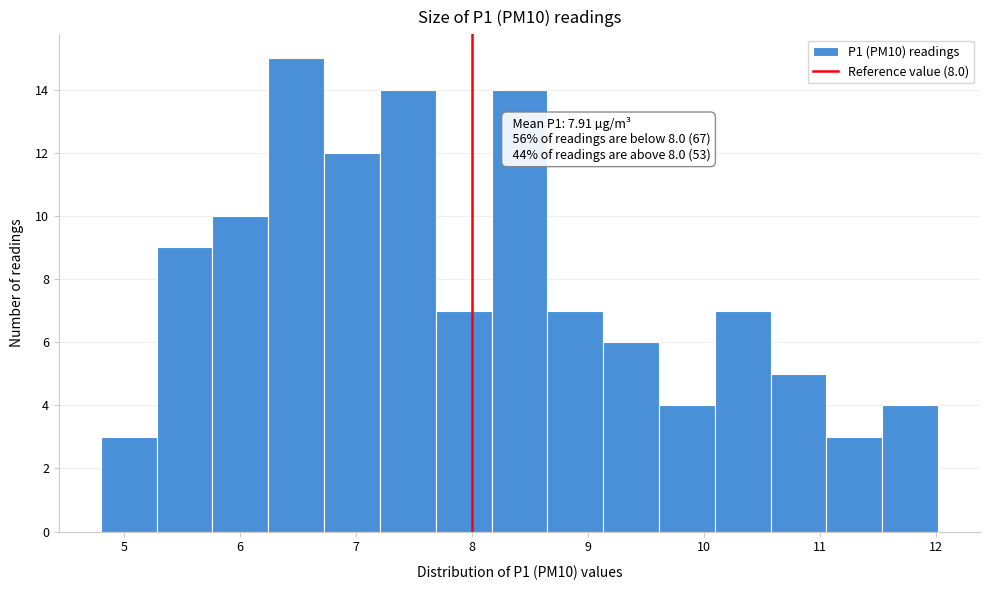

Which range on the x-axis has the tallest bar?

6.2 to 6.7